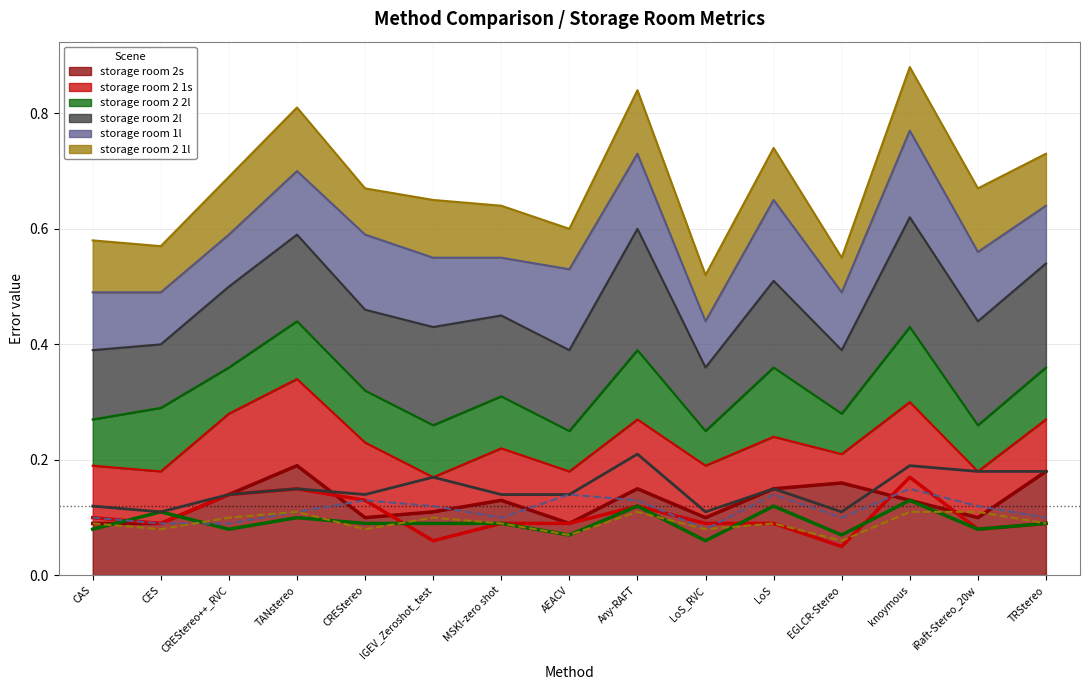

Reading right to left, transcribe all the data shown in this chart.

storage room 2s: 0.2	0.1	0.1	0.2	0.1	0.1	0.1	0.1	0.1	0.1	0.1	0.2	0.1	0.1	0.1
storage room 2 1s: 0.1	0.1	0.2	0.1	0.1	0.1	0.1	0.1	0.1	0.1	0.1	0.1	0.1	0.1	0.1
storage room 2 2l: 0.1	0.1	0.1	0.1	0.1	0.1	0.1	0.1	0.1	0.1	0.1	0.1	0.1	0.1	0.1
storage room 2l: 0.2	0.2	0.2	0.1	0.1	0.1	0.2	0.1	0.1	0.2	0.1	0.1	0.1	0.1	0.1
storage room 1l: 0.1	0.1	0.1	0.1	0.1	0.1	0.1	0.1	0.1	0.1	0.1	0.1	0.1	0.1	0.1
storage room 2 1l: 0.1	0.1	0.1	0.1	0.1	0.1	0.1	0.1	0.1	0.1	0.1	0.1	0.1	0.1	0.1